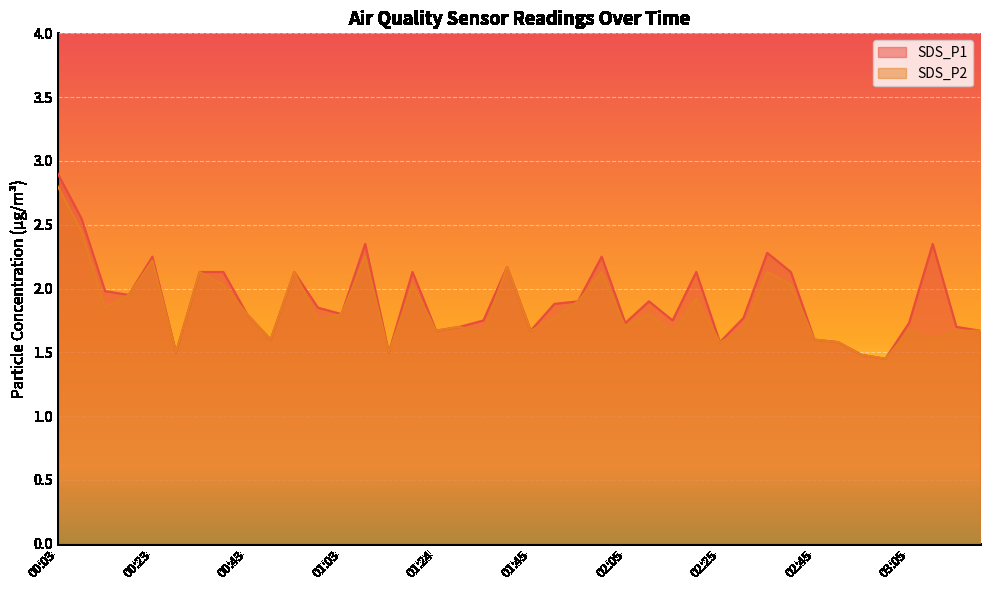

How many lines are shown in the chart?

2